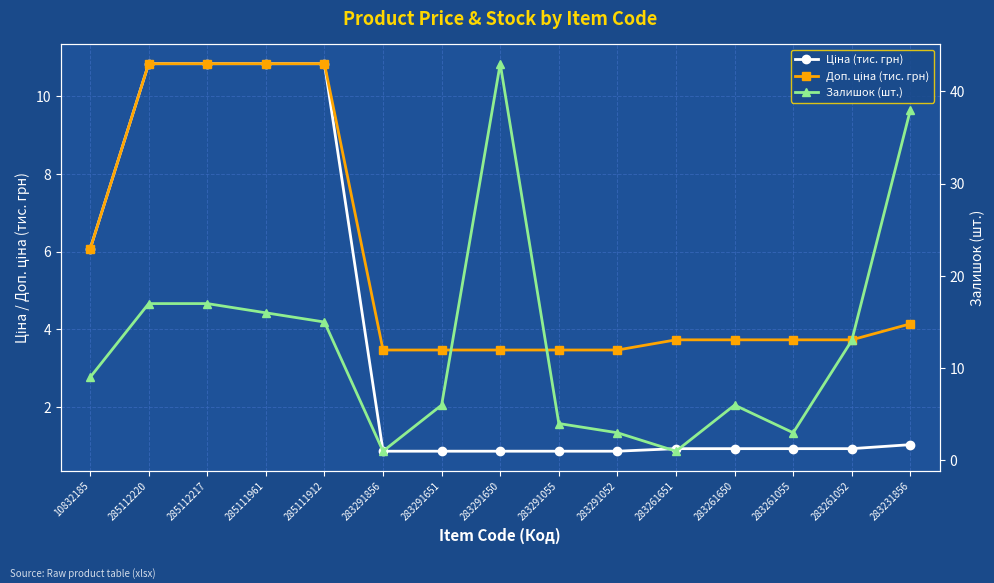

At which label is Залишок (шт.) closest to 22?

285112220